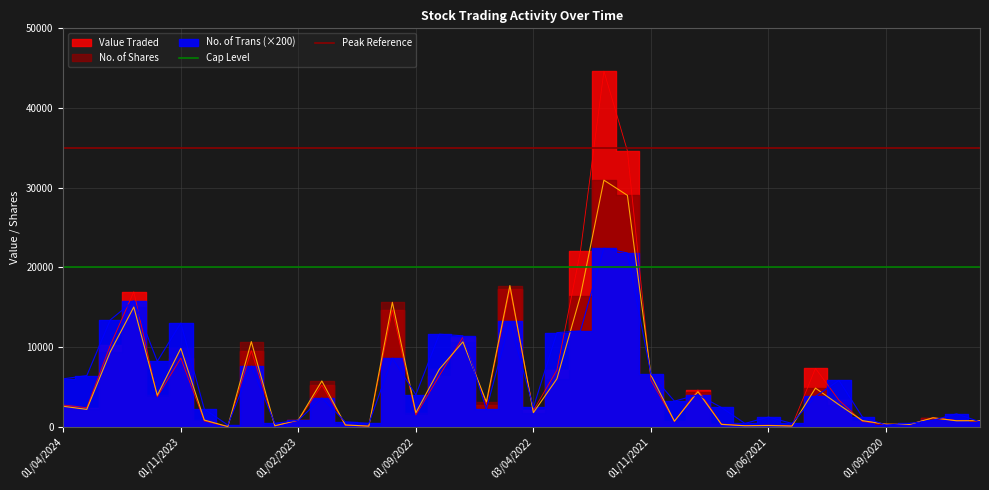

Which series has the largest total across all categories?

Peak Reference